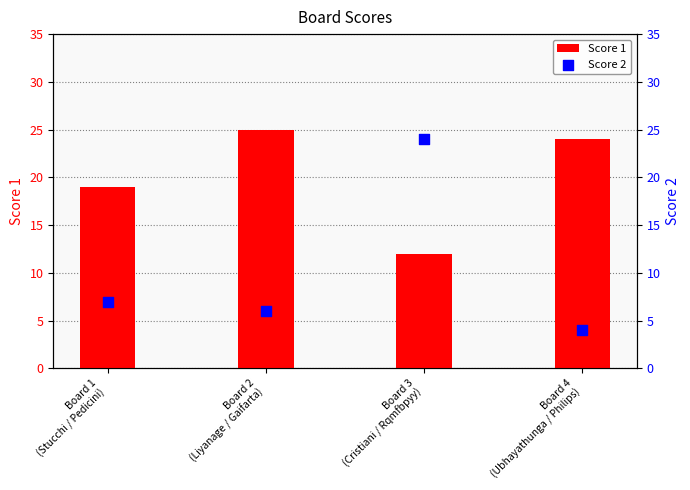

Is the value of Score 2 at Board 2
(Liyanage / Gaifarta) greater than the value of Score 1 at Board 2
(Liyanage / Gaifarta)?

No